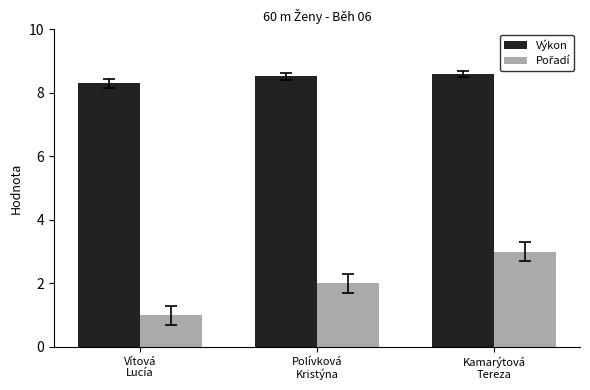

What is the smallest value displayed?

1.0